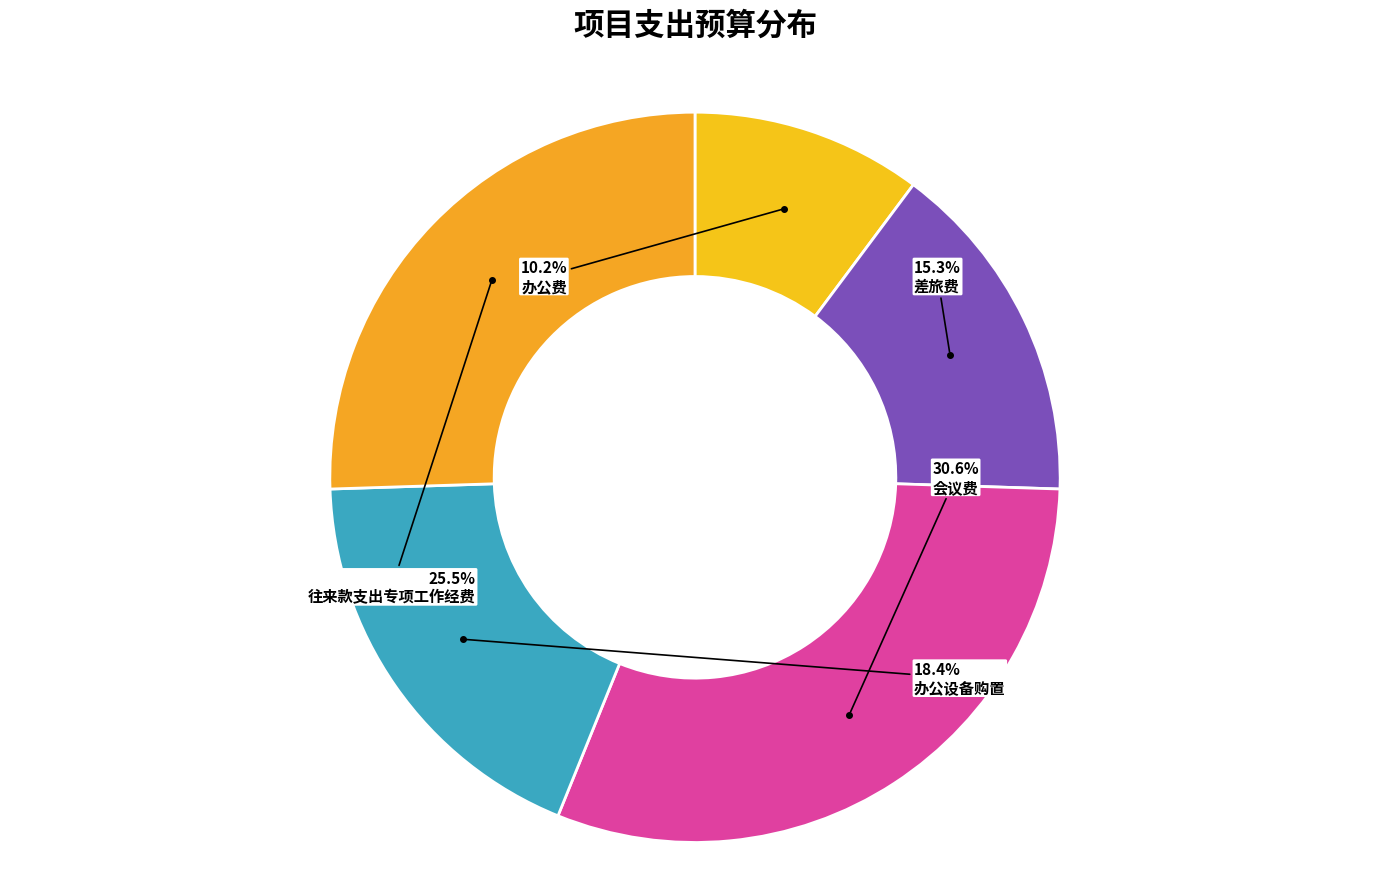

Do 会议费 and 差旅费 together represent more than half of the pie?

No